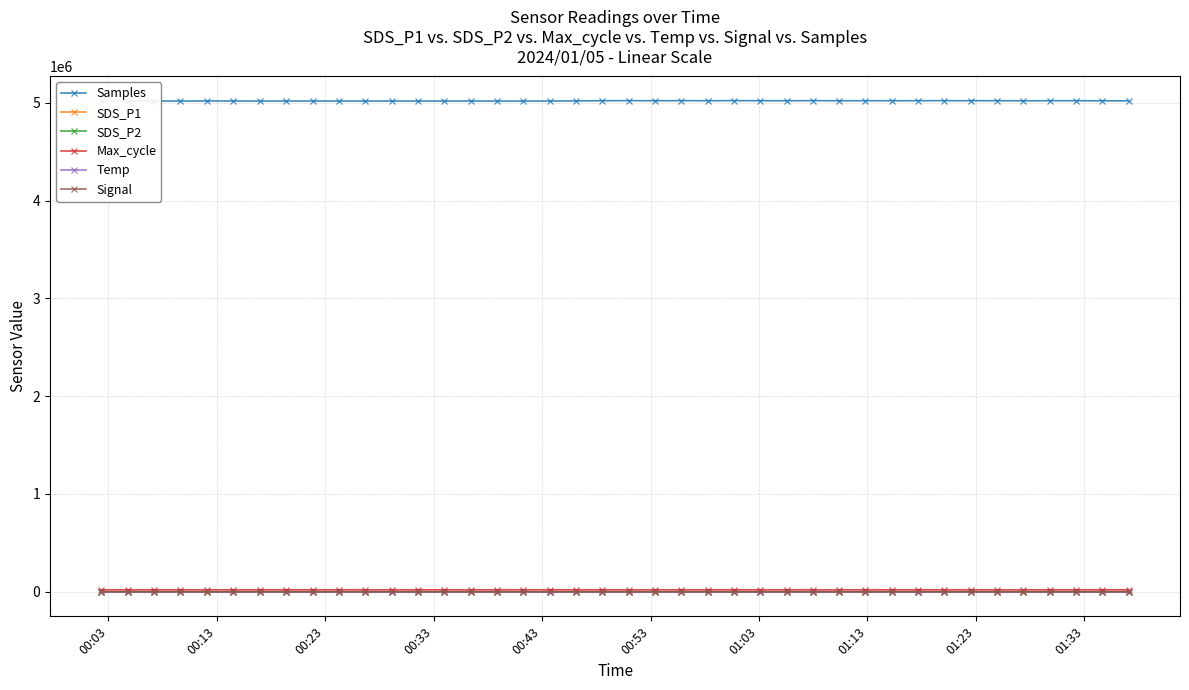

What is the value of the Signal point at the 32nd from the left?

-69.0